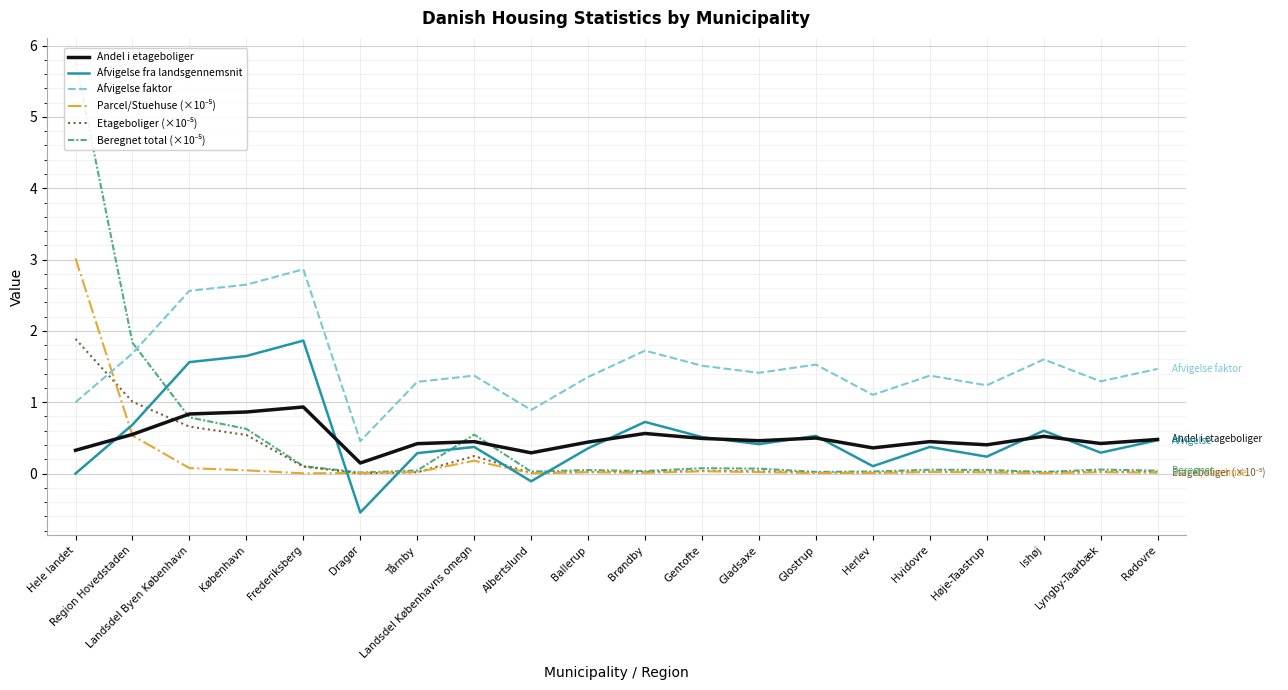

True or false: Beregnet total (×10⁻⁵) has more than 2 points higher than both neighbors.

True